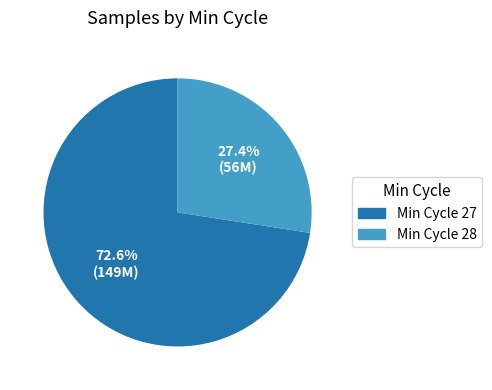

Is there any slice that represents more than half of the pie?

Yes